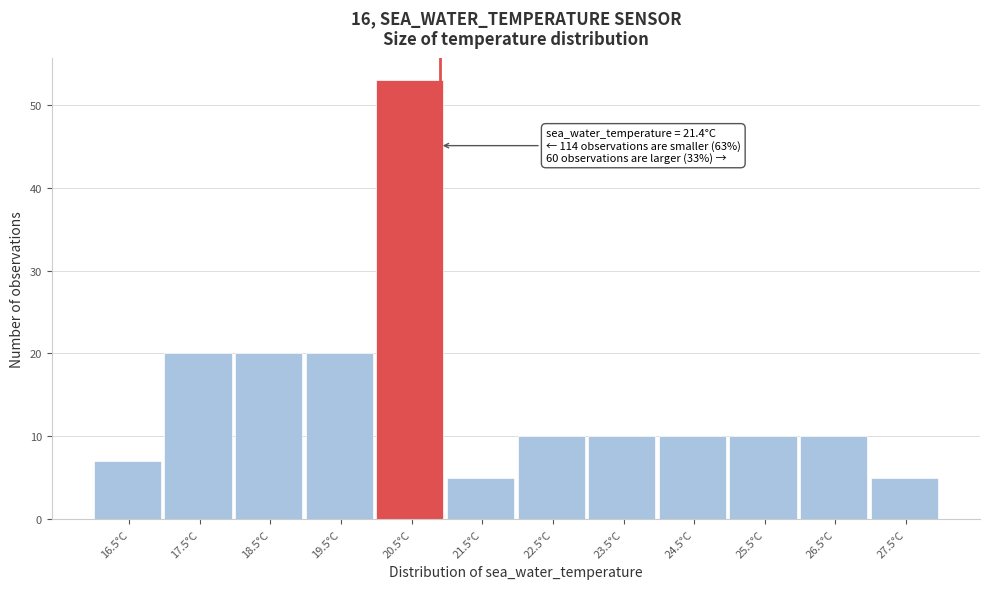

Reading left to right, extract all data points from this chart.

7	20	20	20	53	5	10	10	10	10	10	5